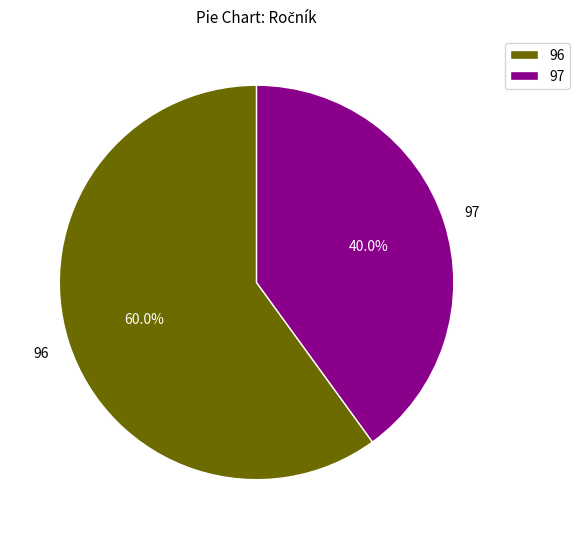

Combined, what portion of the pie is 97 and 96?

100.0%